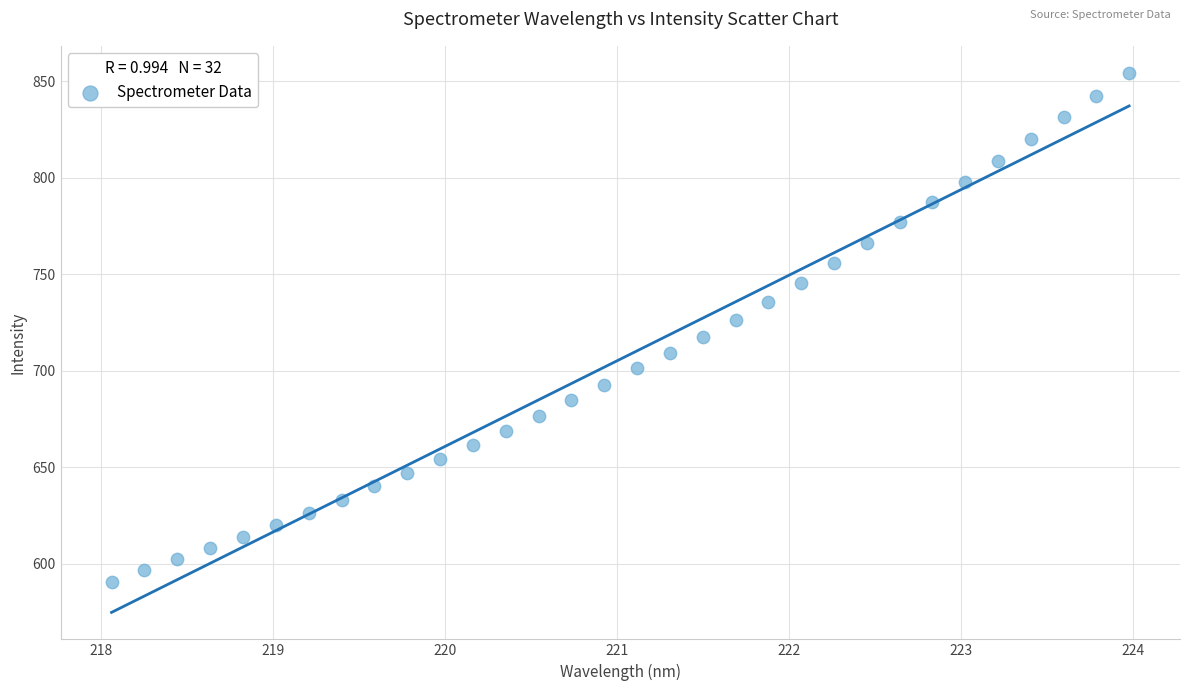

What is the range of Y values (max minus min)?

263.7